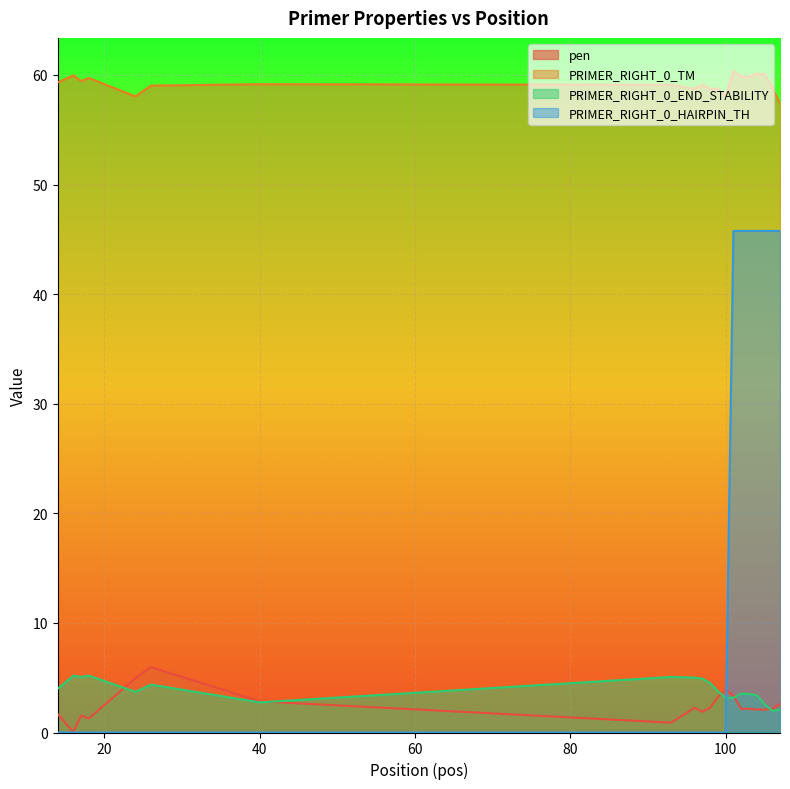

Which series has the largest range (max minus min)?

PRIMER_RIGHT_0_HAIRPIN_TH